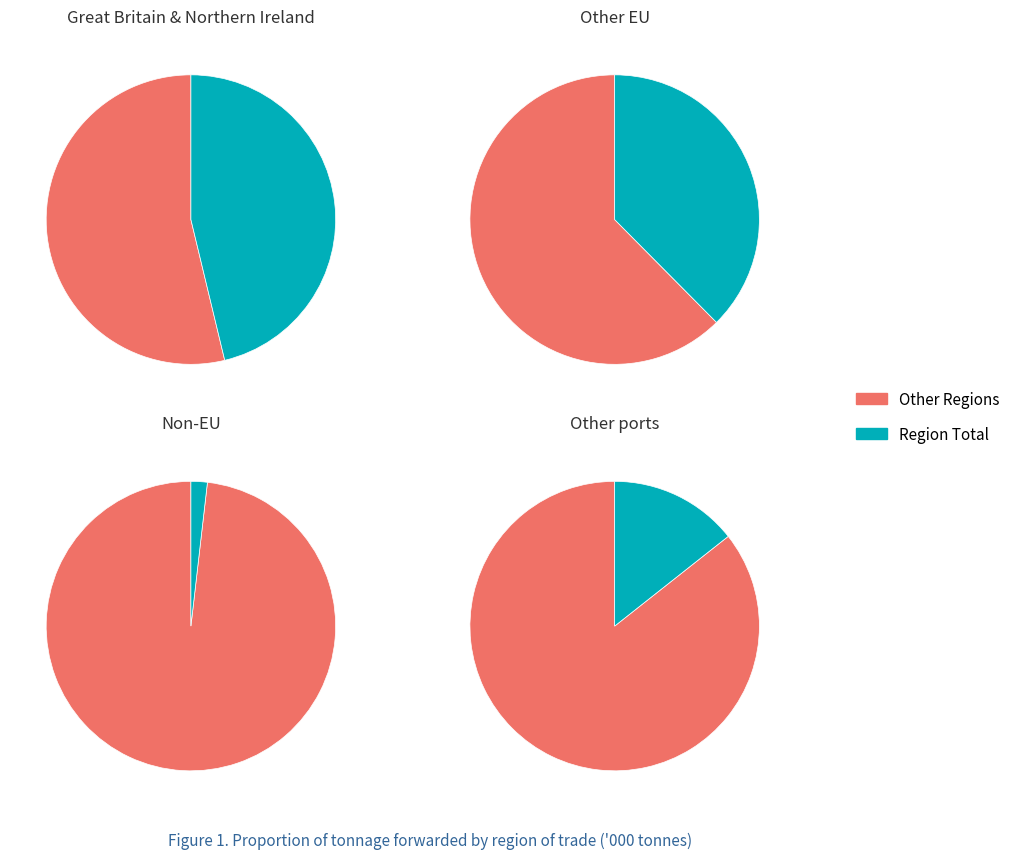

The Non-EU slice represents 2% of the pie. True or false?

True